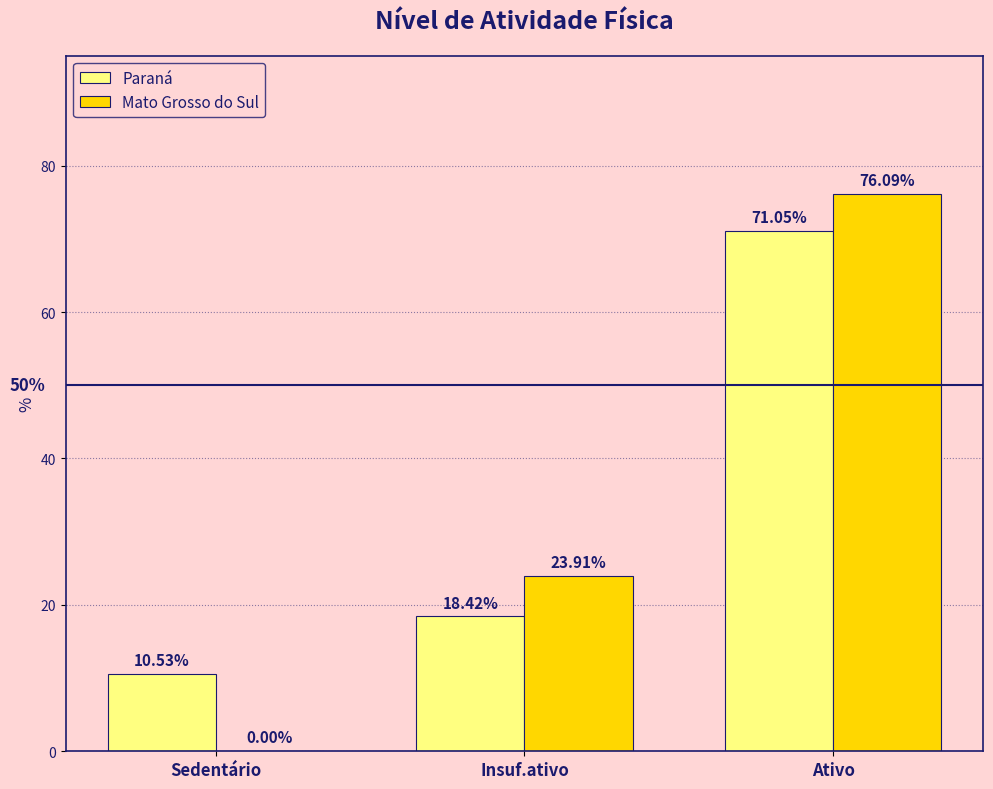

At which category is the sum across all series the highest?

Ativo